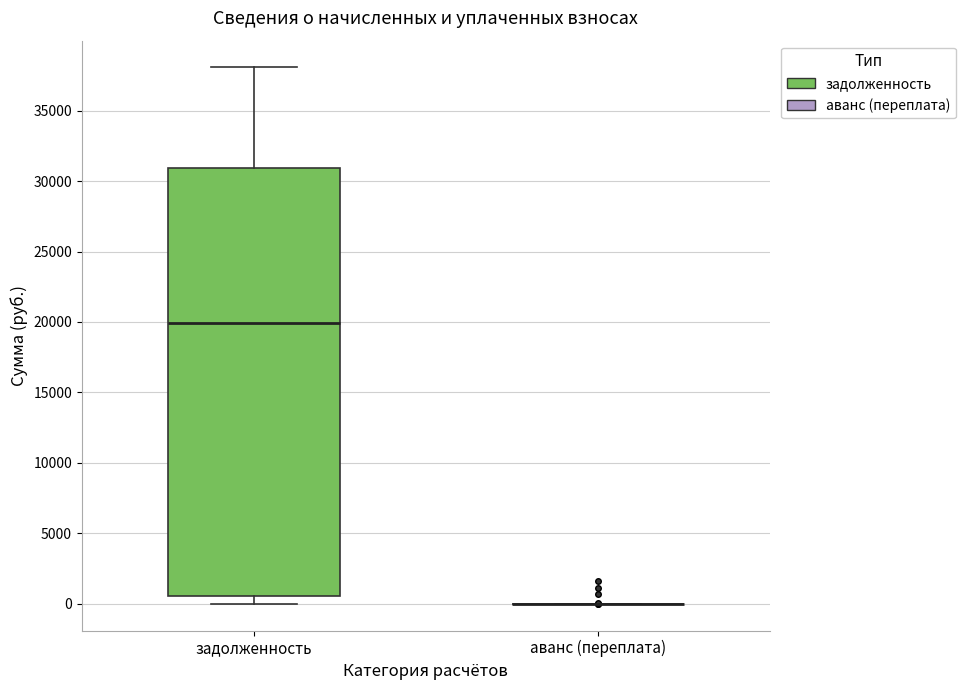

Where does the upper whisker of the box for задолженность end on the y-axis? The values are not printed on the chart, so give them approximately, as read against the axis.

38000